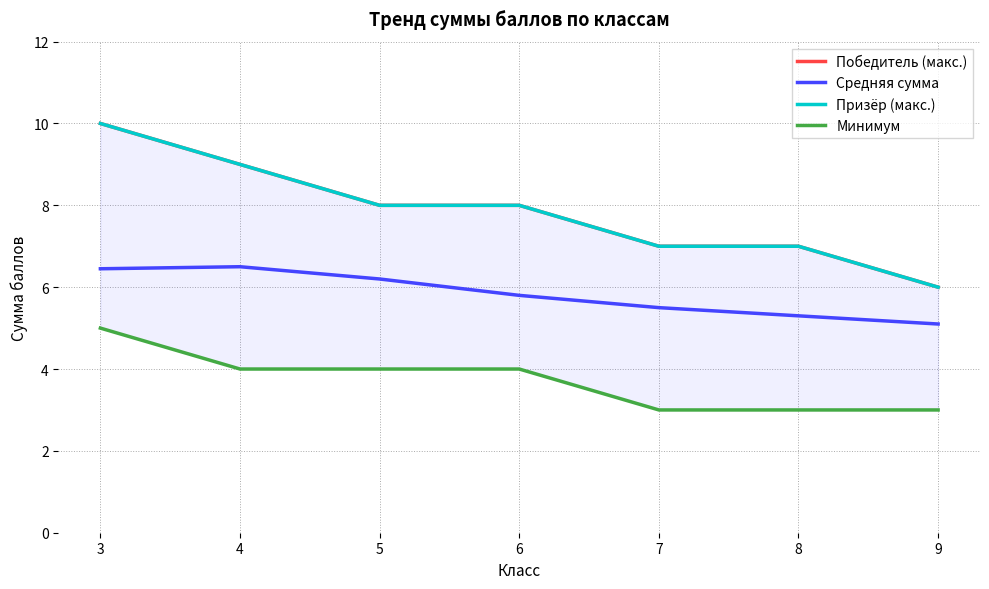

Reading left to right, extract all data points from this chart.

Победитель (макс.): 3=10.0	4=9.0	5=8.0	6=8.0	7=7.0	8=7.0	9=6.0
Средняя сумма: 3=6.5	4=6.5	5=6.2	6=5.8	7=5.5	8=5.3	9=5.1
Призёр (макс.): 3=10.0	4=9.0	5=8.0	6=8.0	7=7.0	8=7.0	9=6.0
Минимум: 3=5.0	4=4.0	5=4.0	6=4.0	7=3.0	8=3.0	9=3.0